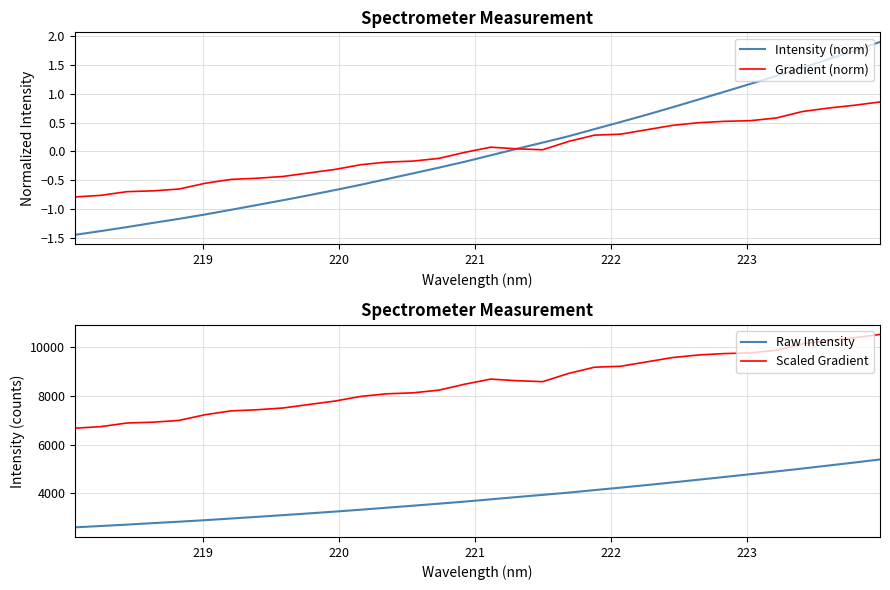

What are all the series names shown in the legend?

Intensity (norm), Gradient (norm), Raw Intensity, Scaled Gradient